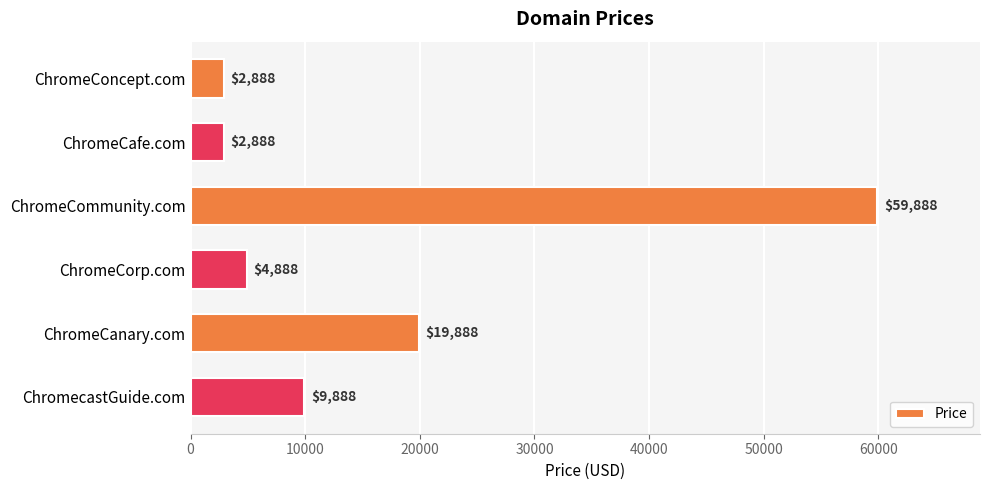

How many distinct data groups are displayed?

1